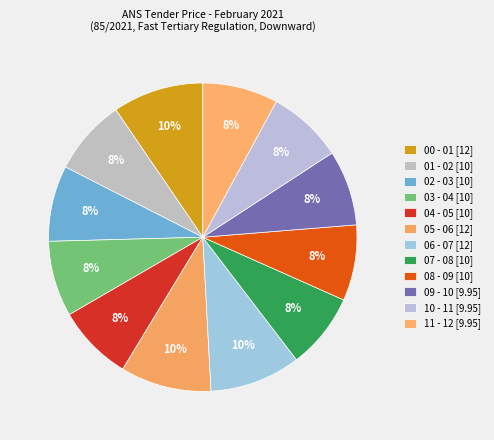

To the nearest percent, what percentage of the pie is 00 - 01?

10%